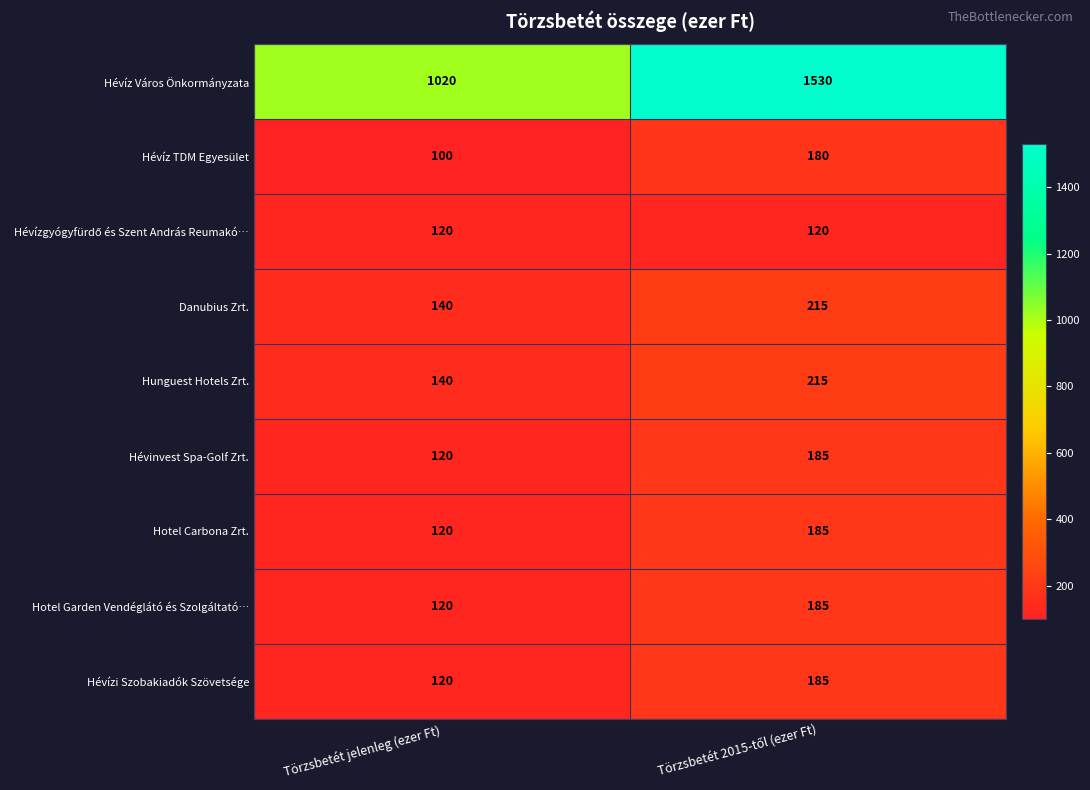

Which series has the largest total across all categories?

Hévíz Város Önkormányzata